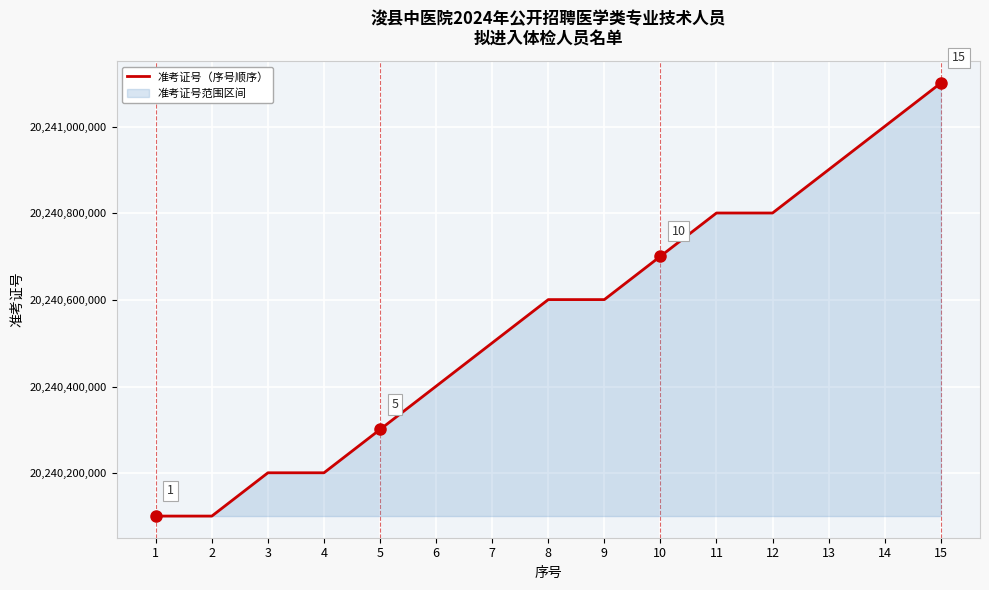

What is the difference between the values at 14 and 9?

400002